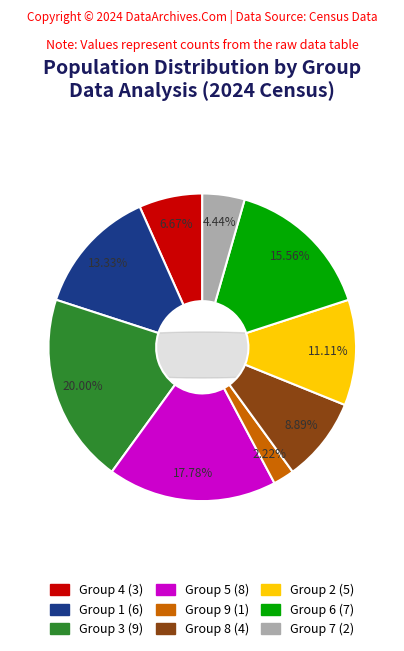

What is the smallest slice in the pie chart?

9